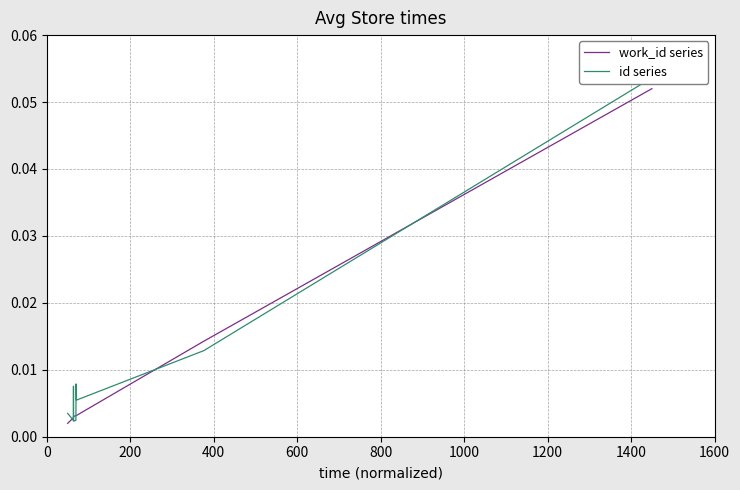

Count the number of categories in the chart.

10